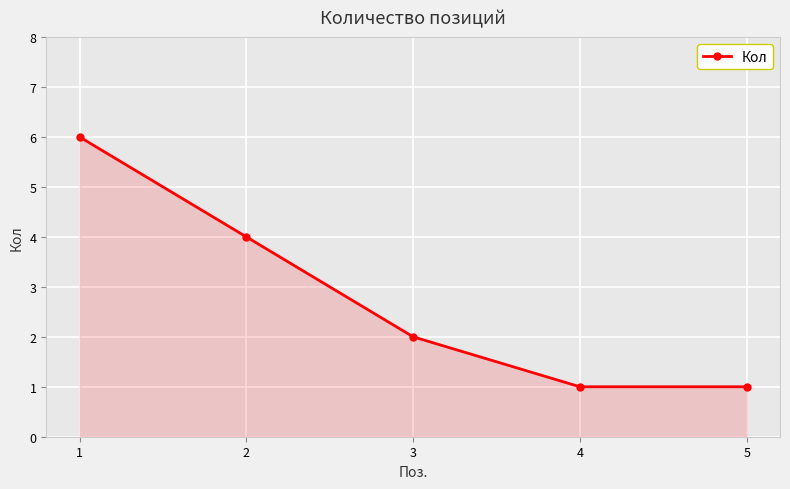

True or false: the data shows 7 at 2.

False